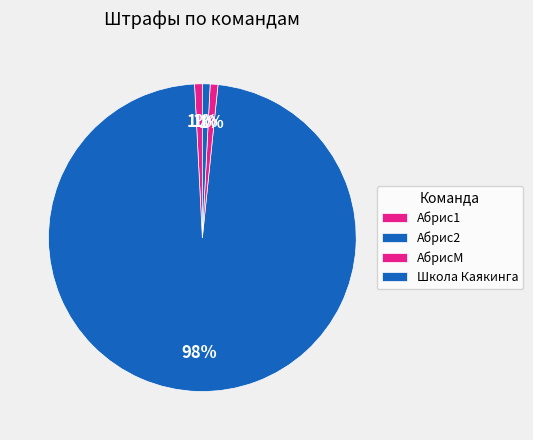

Which category has the biggest portion of the pie?

Абрис2